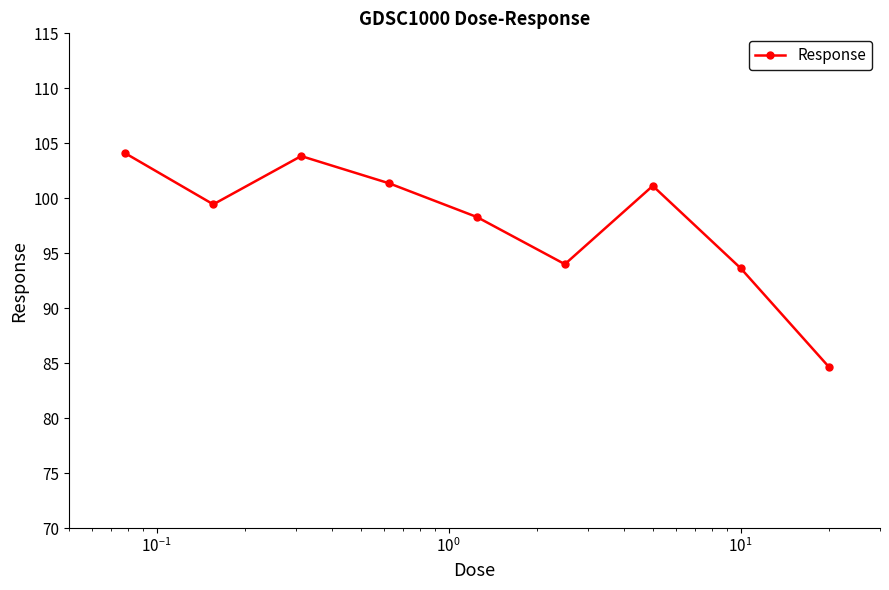

What is the maximum value shown in the chart?

104.1